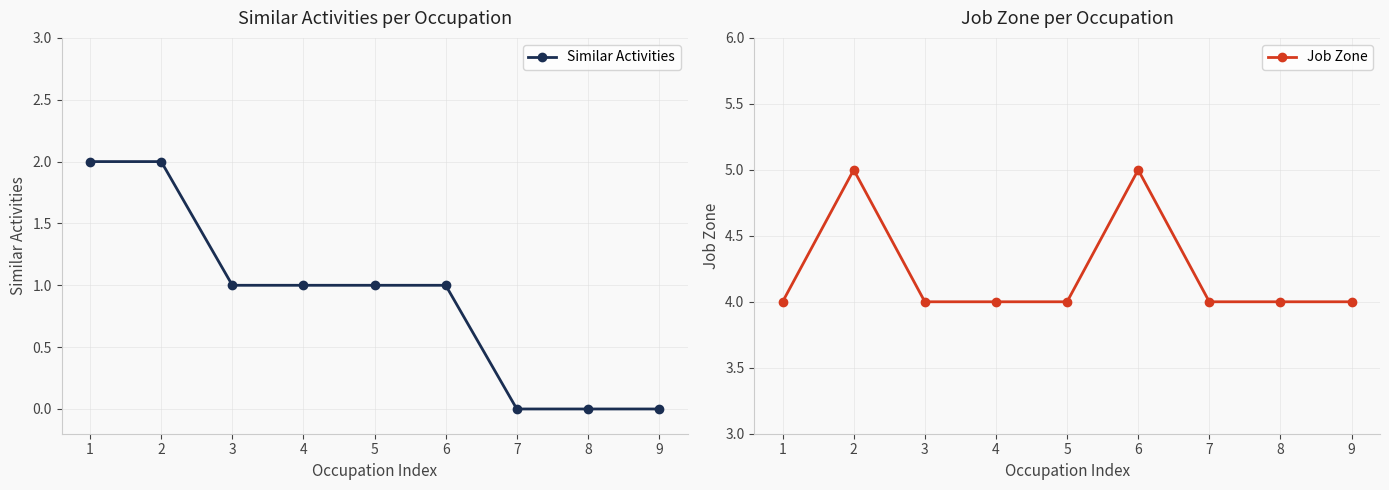

List the labels in order of Job Zone value, largest first.

2, 6, 1, 3, 4, 5, 7, 8, 9